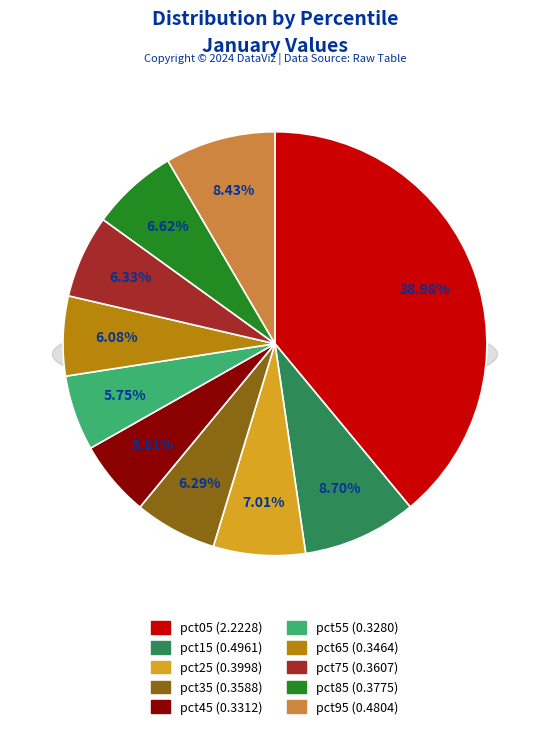

What is the change in value from pct15 to pct85?

-0.1